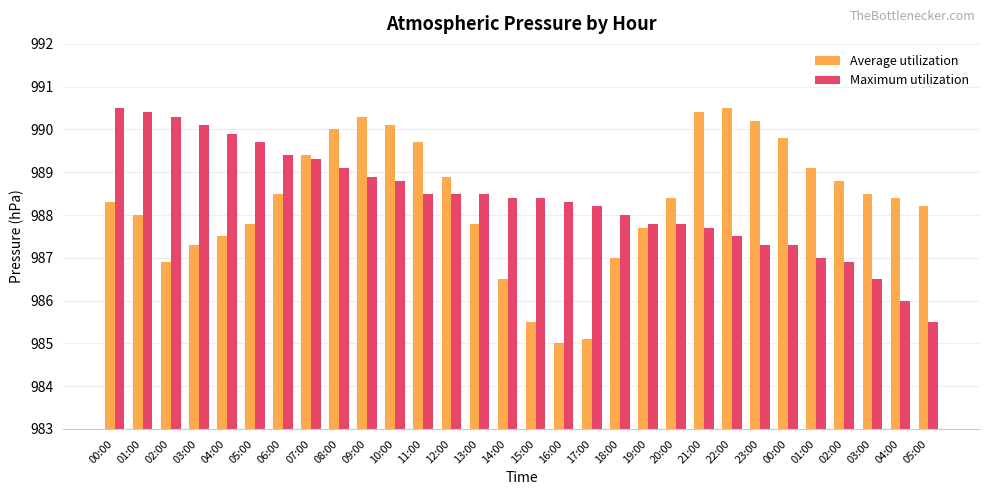

Does the chart contain stacked bars?

No